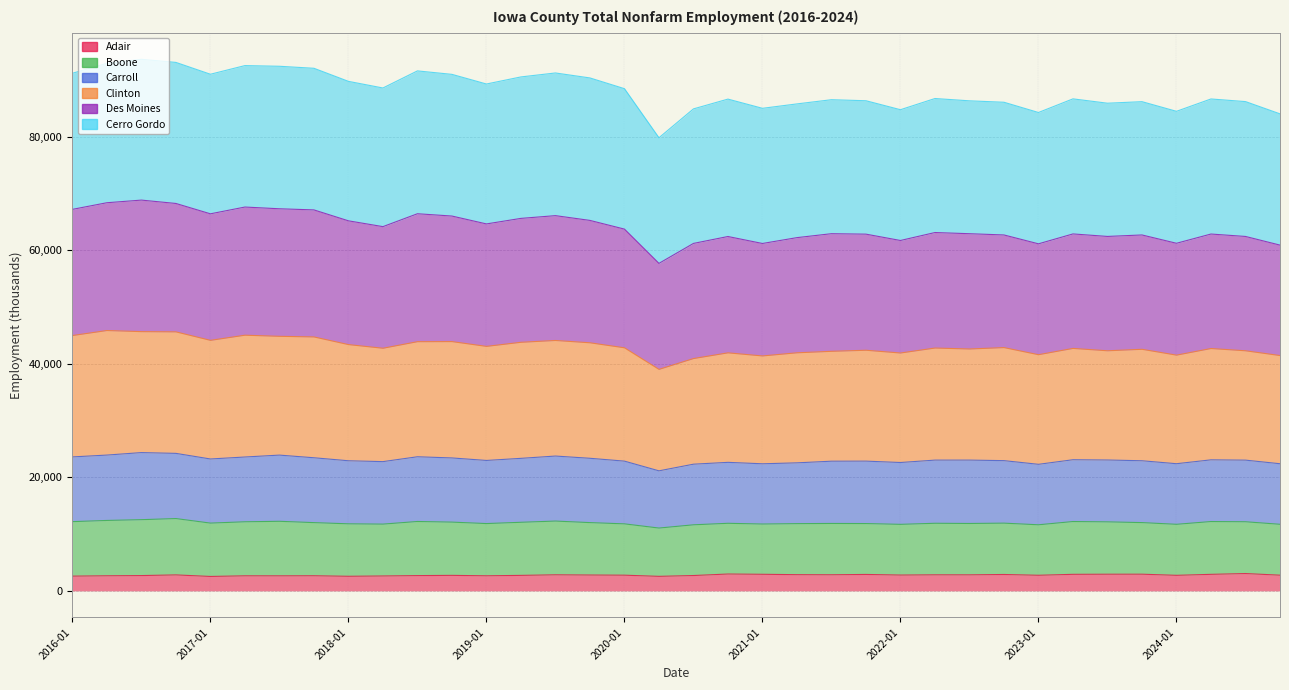

At how many categories does at least one series exceed 80444?

35